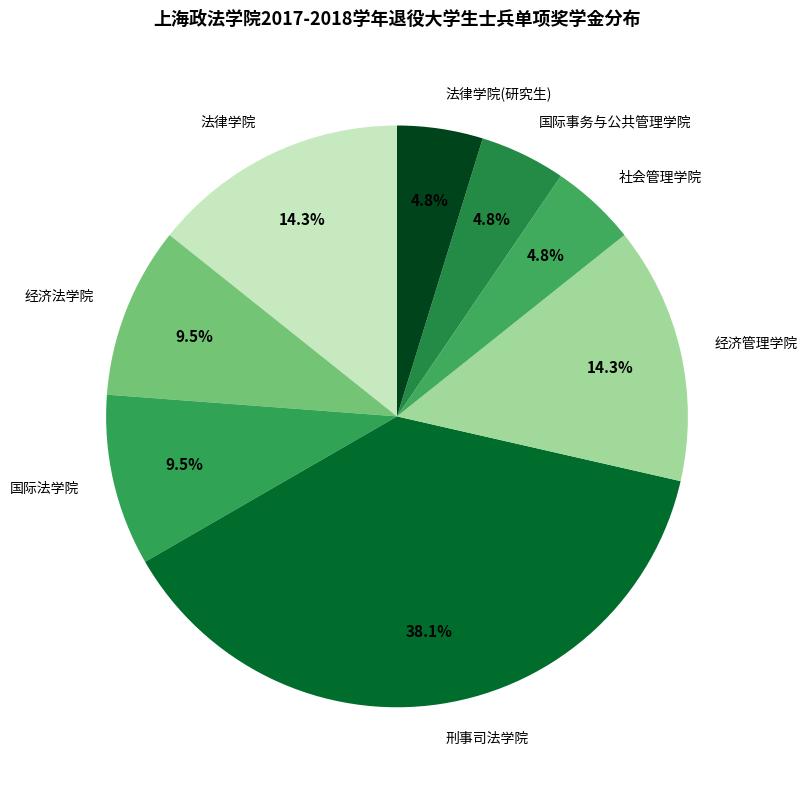

Combined, what portion of the pie is 法律学院(研究生) and 经济法学院?

14.3%